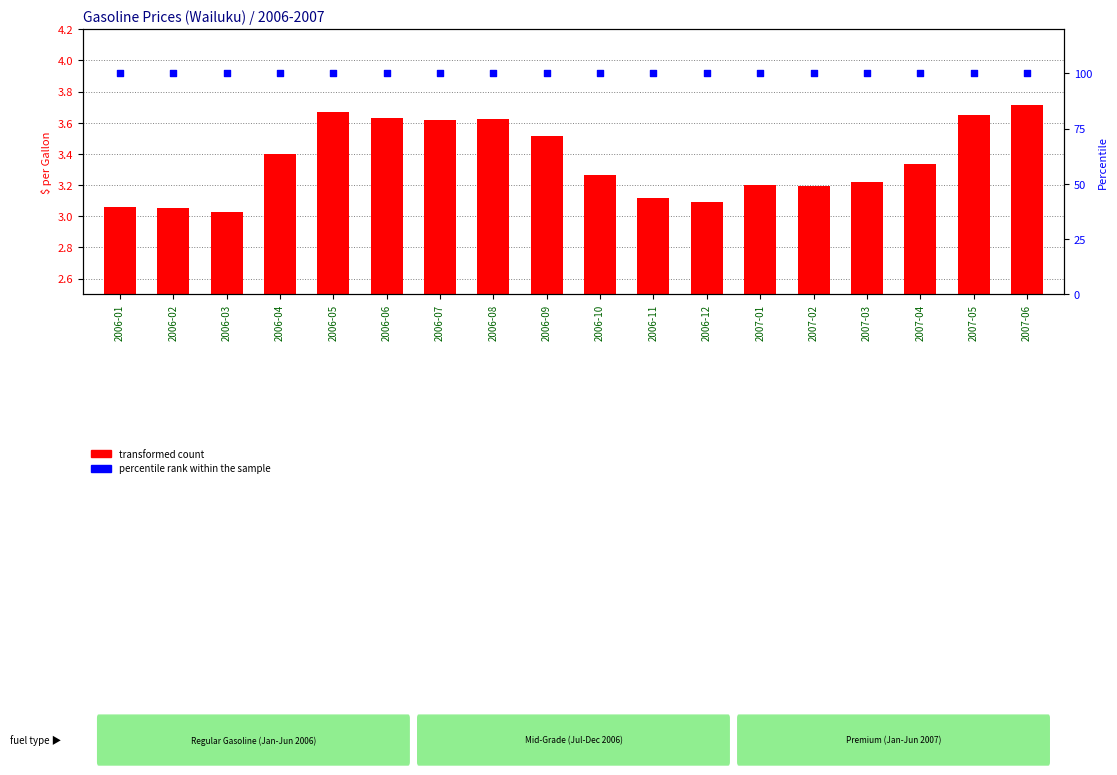

Which series has the widest spread of Y values?

transformed count